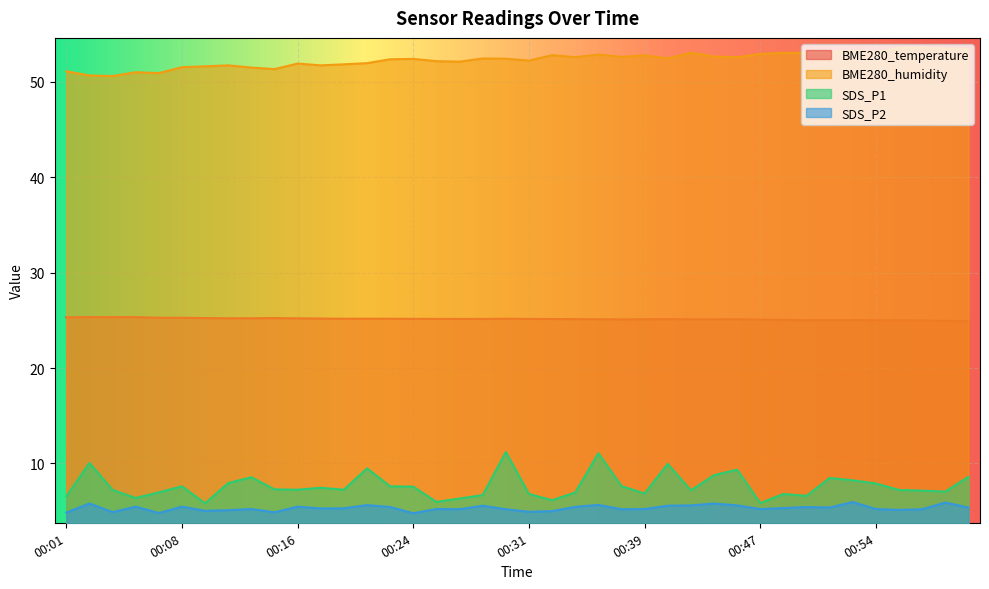

In BME280_humidity, how many points are higher than both neighbors (excluding endpoints)?

11